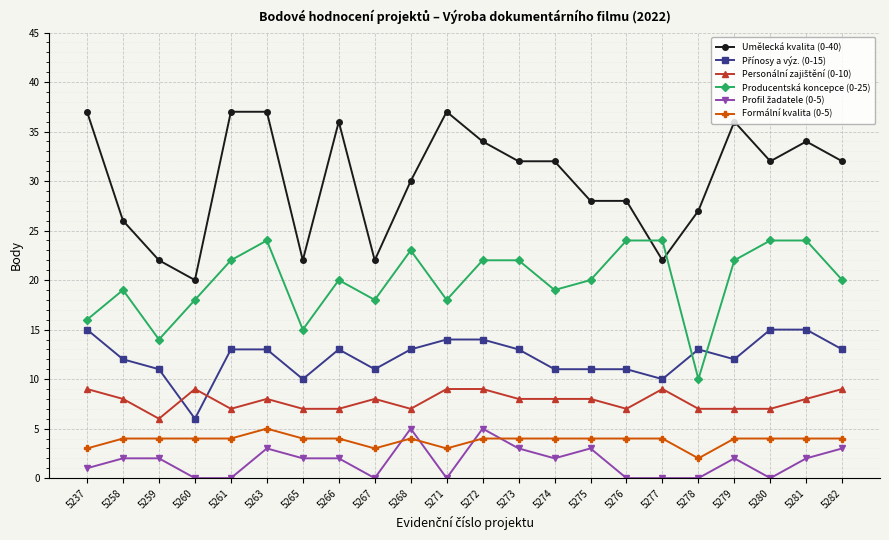

Which series ends up on top after the final intersection of Umělecká kvalita (0-40) and Producentská koncepce (0-25)?

Umělecká kvalita (0-40)